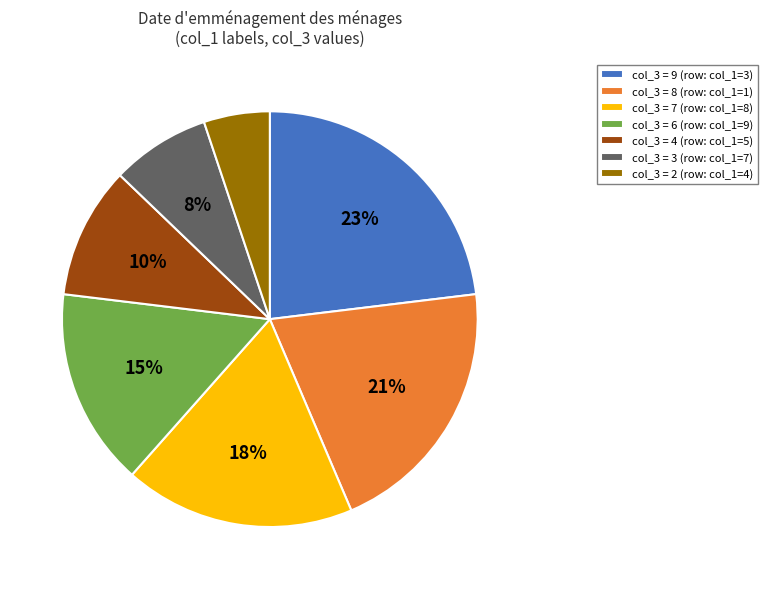

True or false: col_3 = 7 (row: col_1=8) accounts for 18% of the total.

True